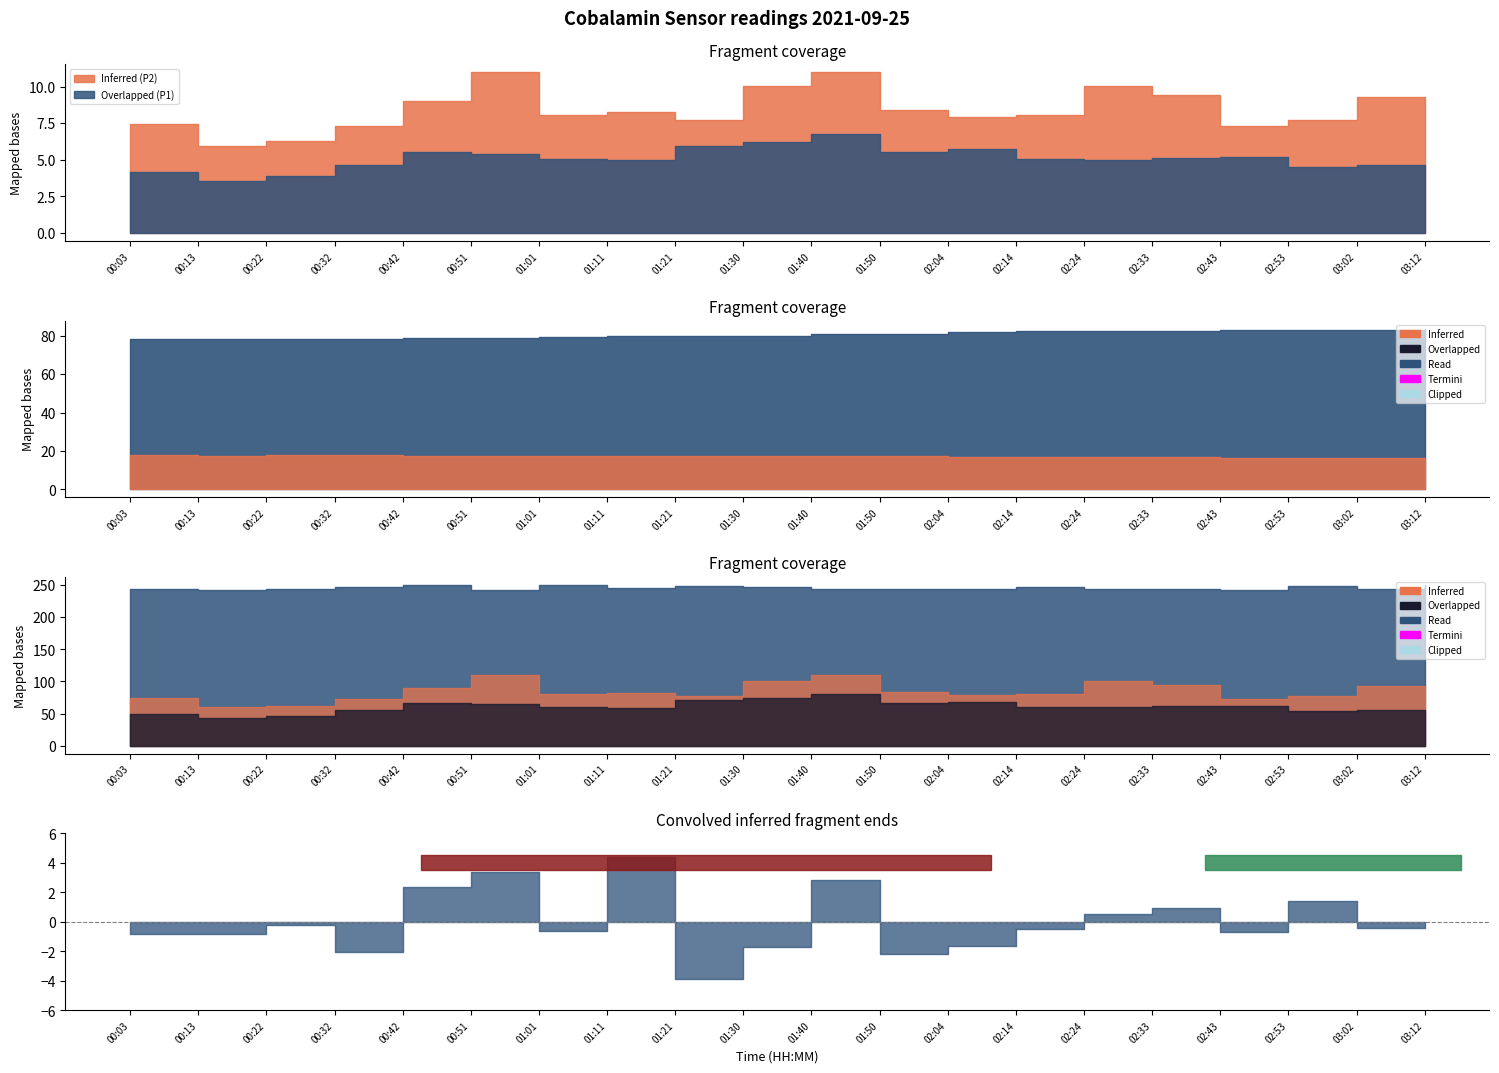

At which category does SDS_P2 reach its first local valley?

00:13